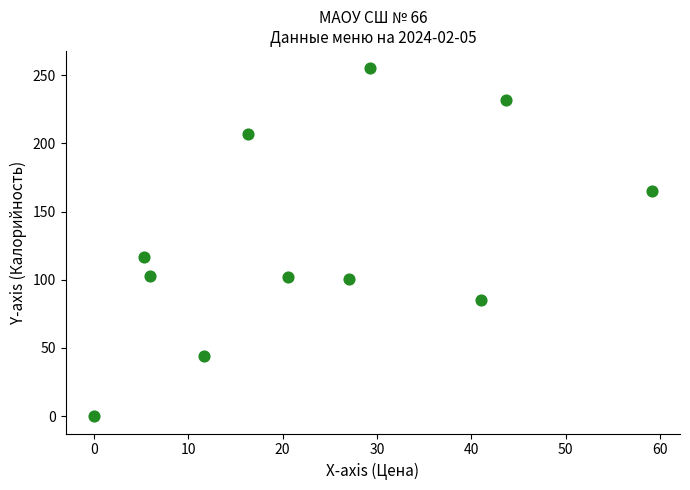

What Y value in the scatter plot is closest to 127?

116.5